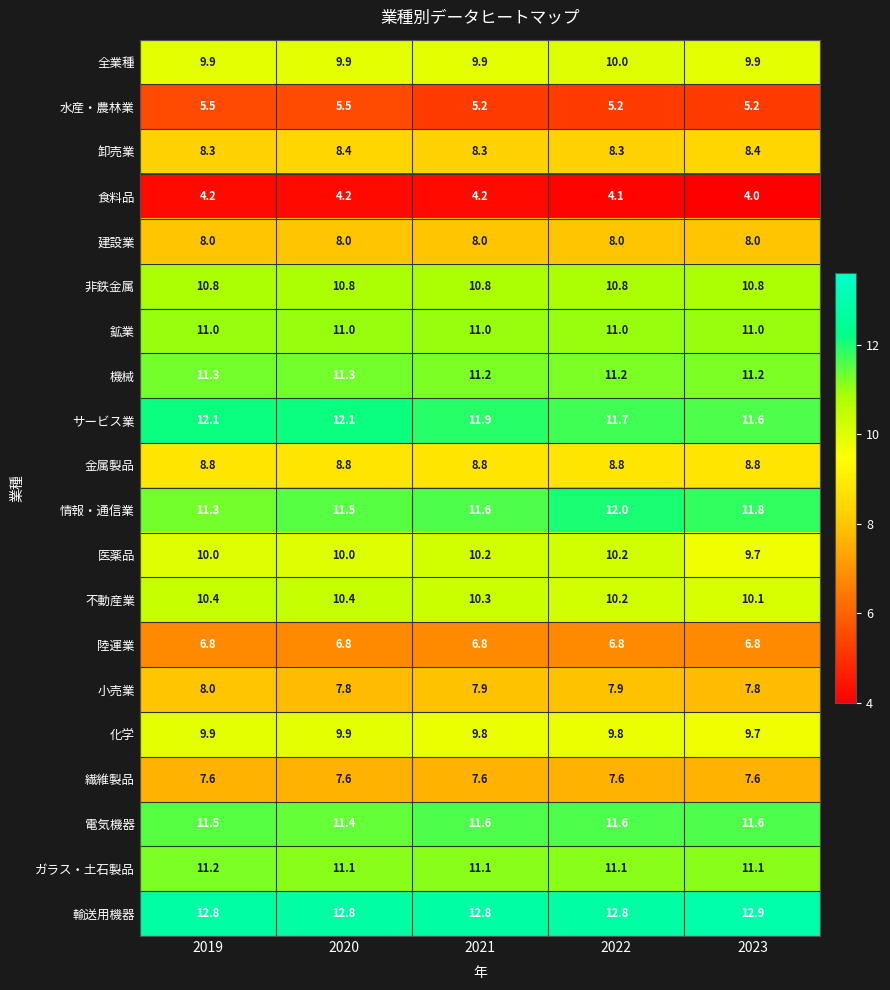

What is the spread (max minus min) of values at 2019?

8.6